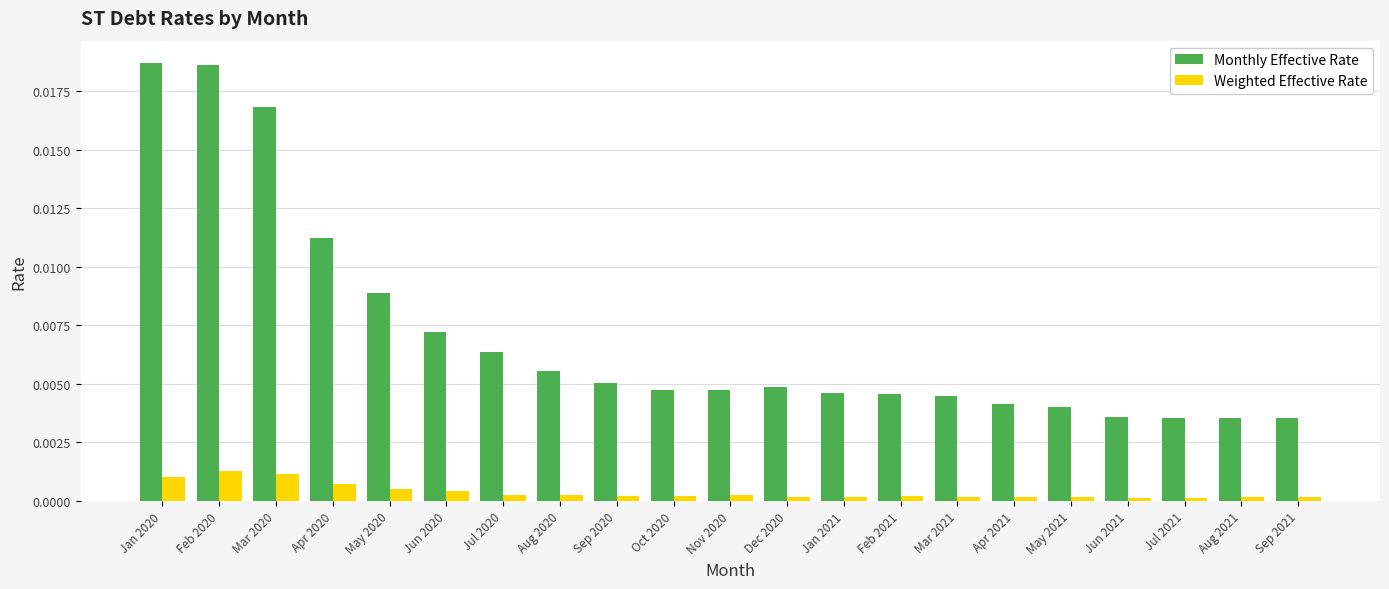

What is the sum of all Monthly Effective Rate values?

0.1